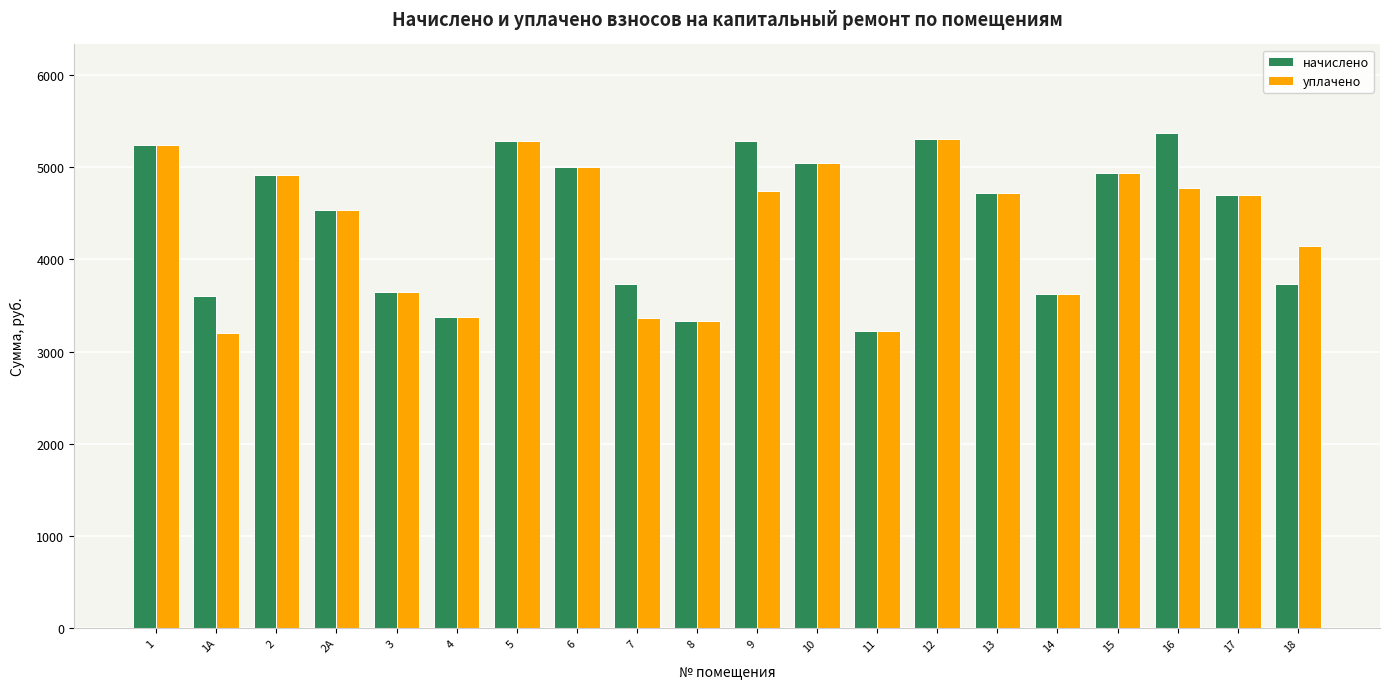

Which series changed the most between 7 and 9?

начислено